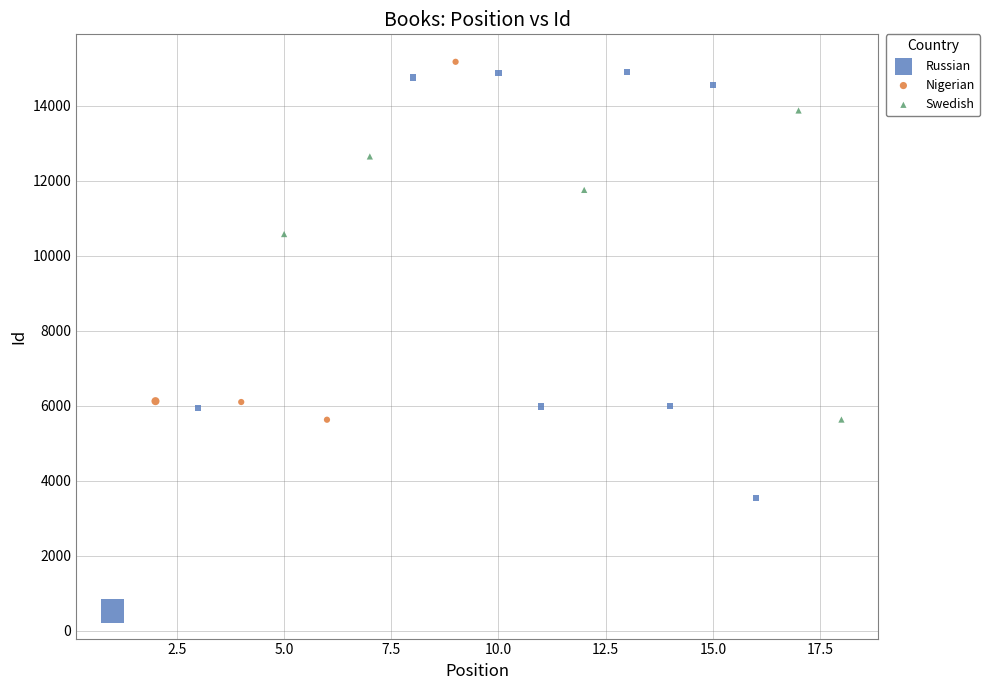

Which series has the largest Y range (max minus min)?

Russian